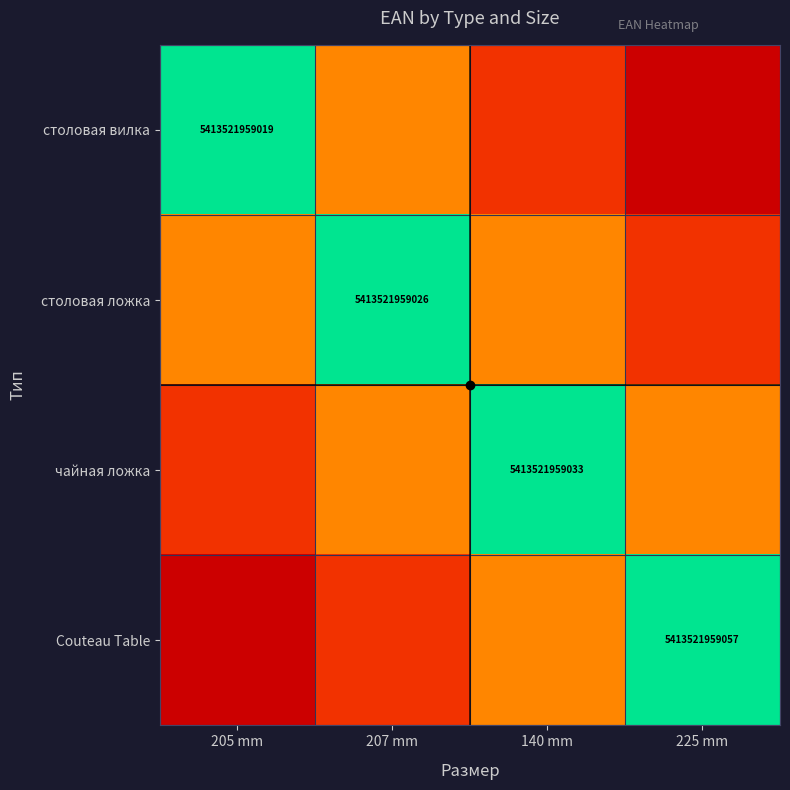

Count the number of categories in the chart.

4